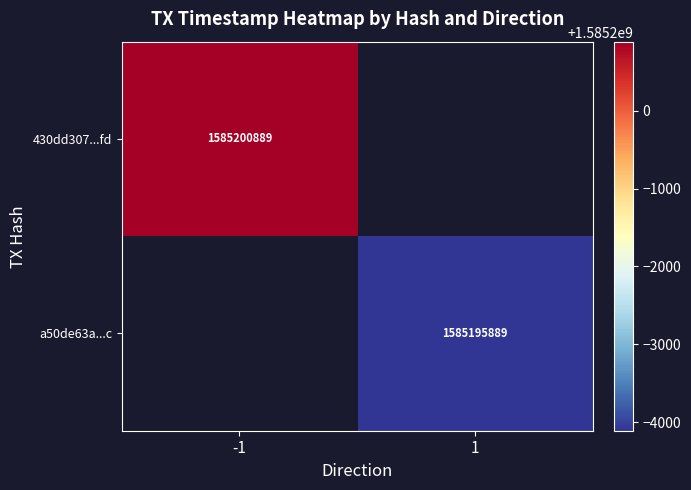

At how many categories does at least one series exceed 1585196885?

1